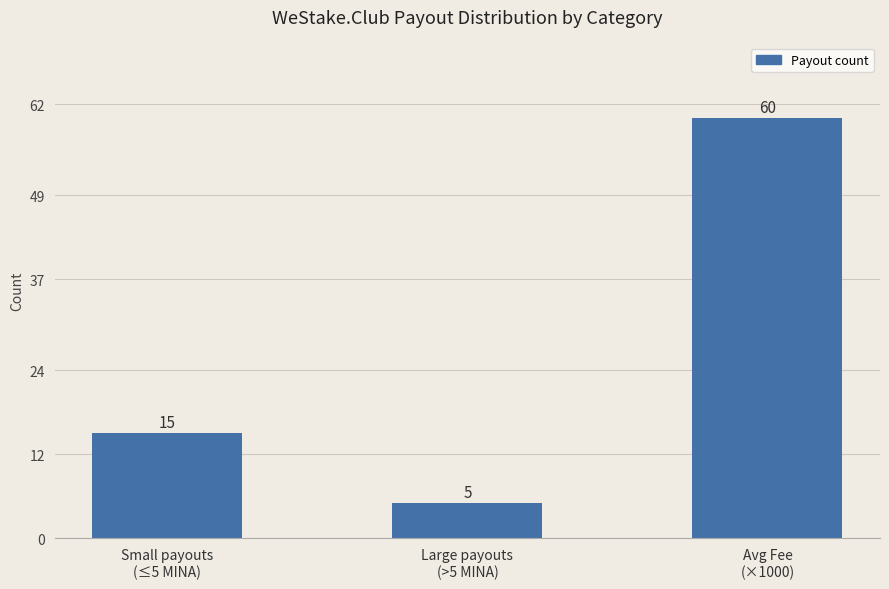

What is the approximate value at Avg Fee
(×1000), to the nearest 10?

60